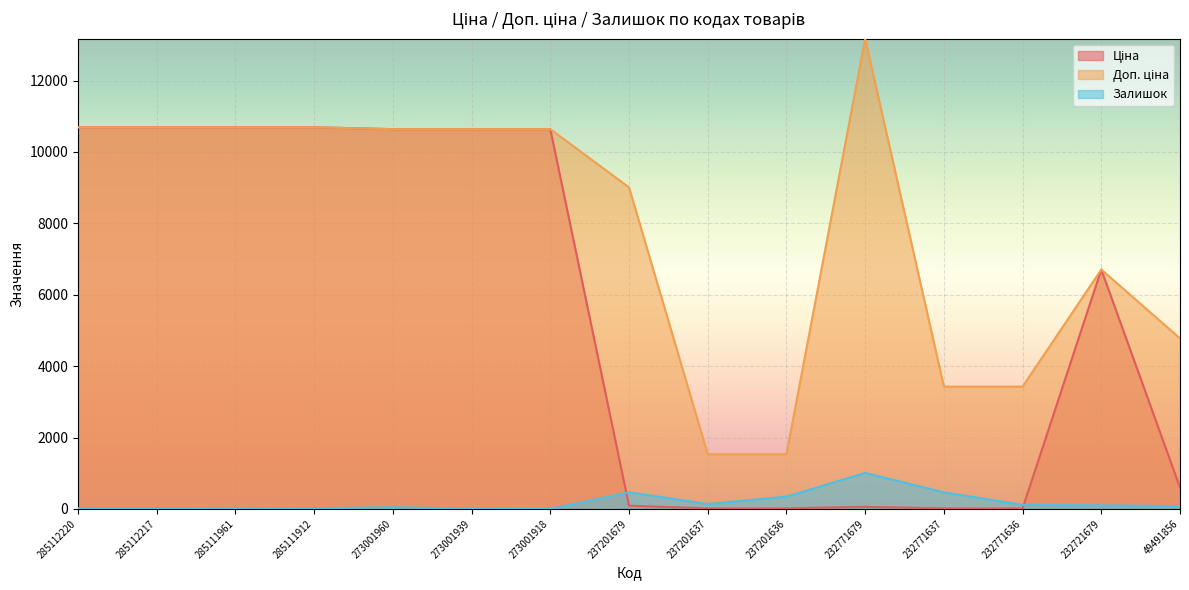

What are all the series names shown in the legend?

Ціна, Доп. ціна, Залишок